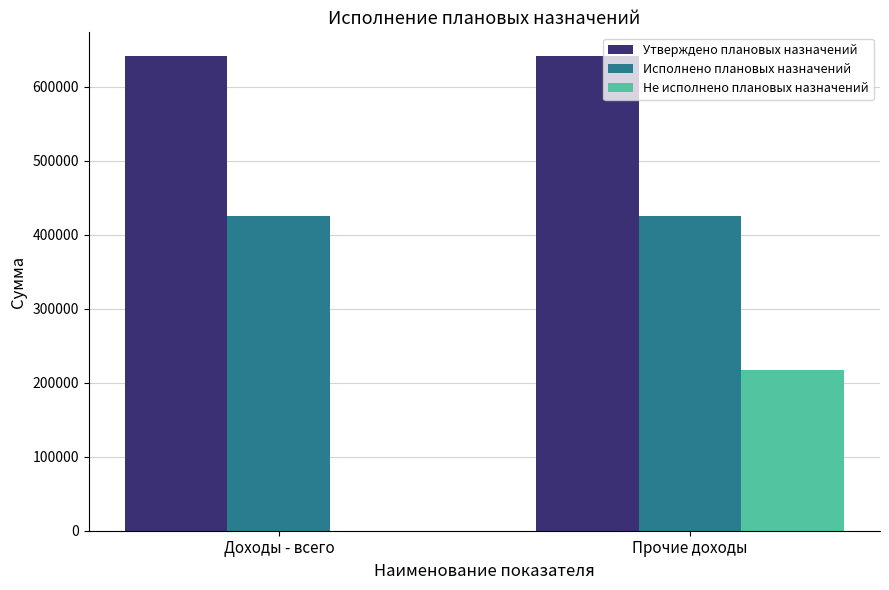

What is the highest value of the Не исполнено плановых назначений series?

216700